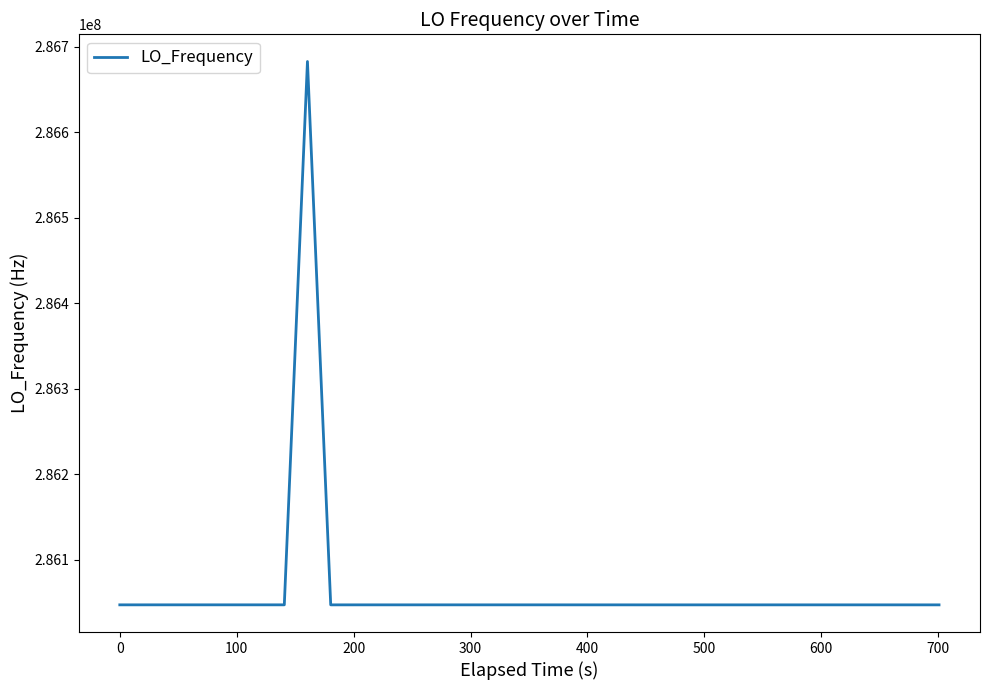

What is the difference between the maximum and minimum values?

635733.1